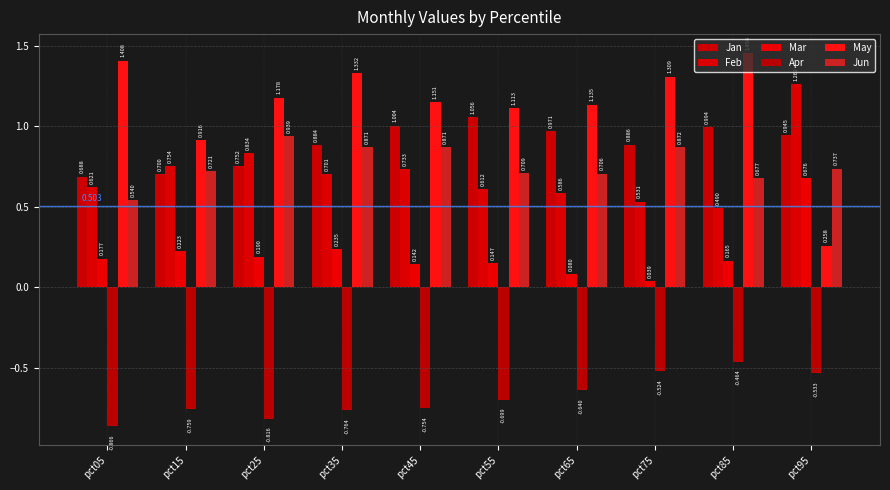

Are the bars grouped side by side (vs. stacked)?

Yes